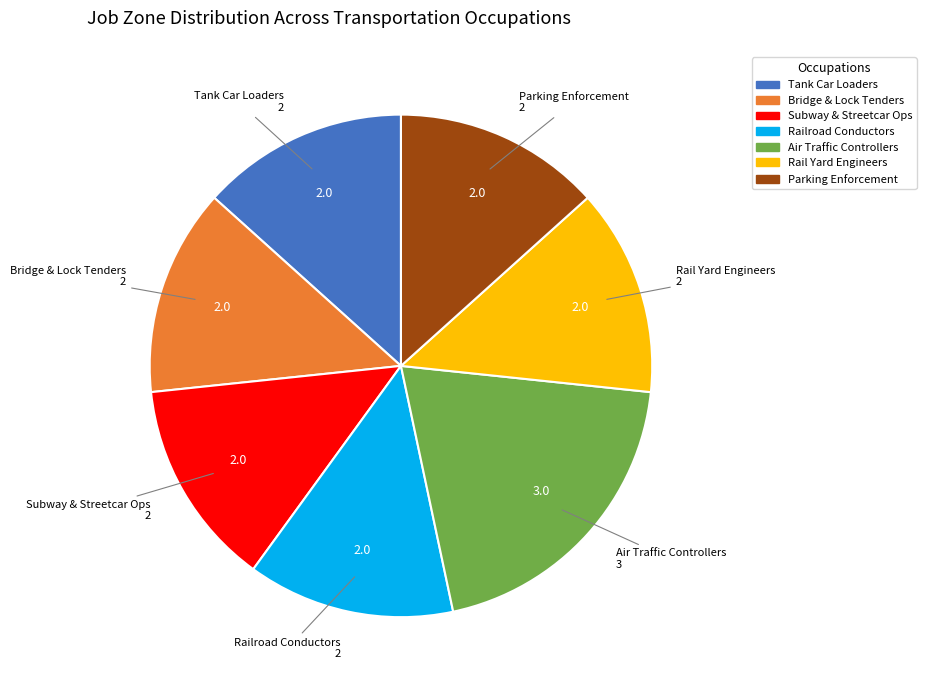

Is there any slice that represents more than half of the pie?

No